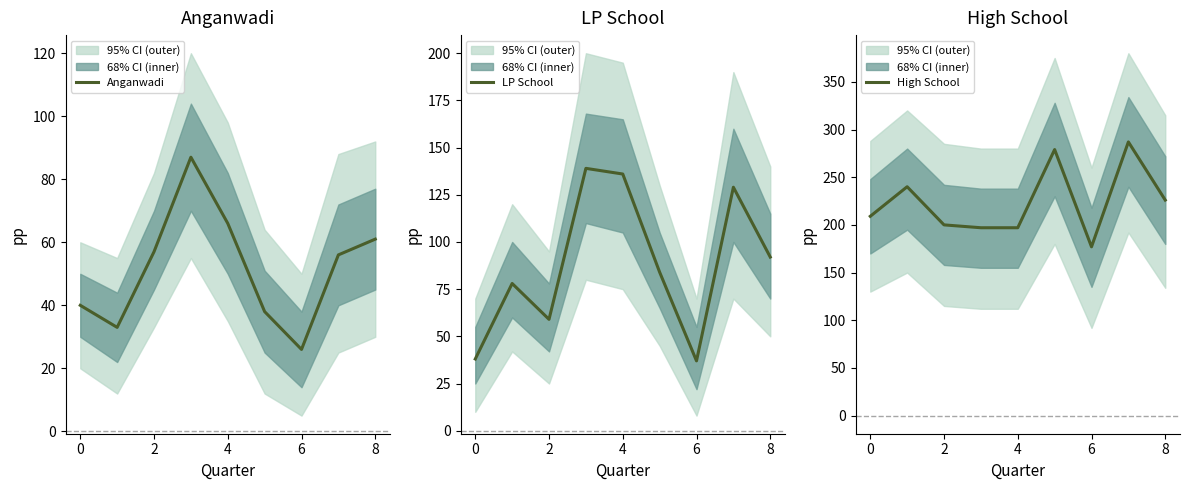

Where is the first local minimum for LP School?

2